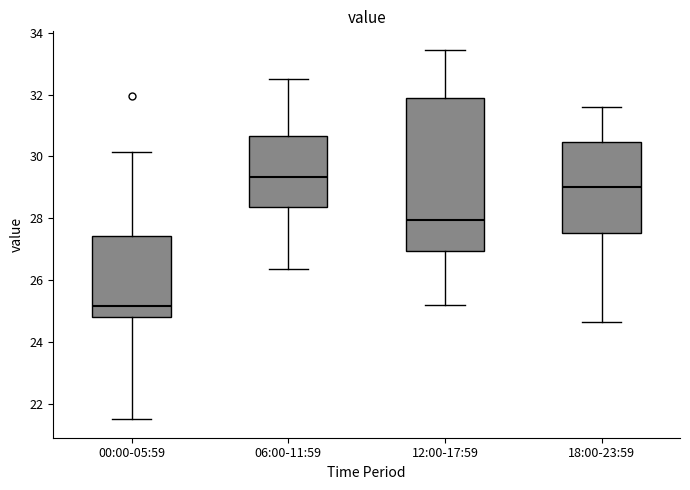

Reading left to right, read every box against the y-axis: the position of its median line, the range the box covers, and the ends of its whiskers. The values are not printed on the chart, so give them approximately, as read against the axis.

00:00-05:59: median 25.2, box 24.8 to 27.4, whiskers 21.6 to 30.2
06:00-11:59: median 29.4, box 28.4 to 30.6, whiskers 26.4 to 32.6
12:00-17:59: median 28.0, box 27.0 to 31.8, whiskers 25.2 to 33.4
18:00-23:59: median 29.0, box 27.6 to 30.4, whiskers 24.6 to 31.6